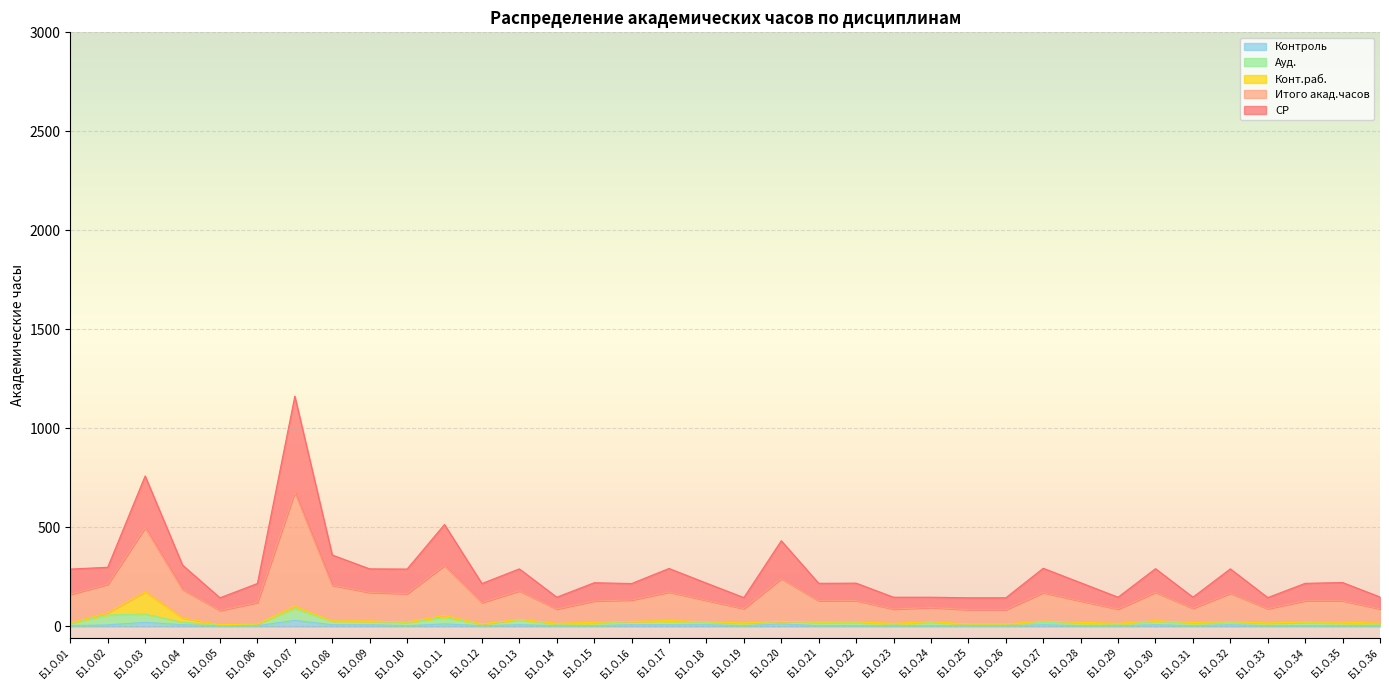

How many categories are shown in the chart?

36